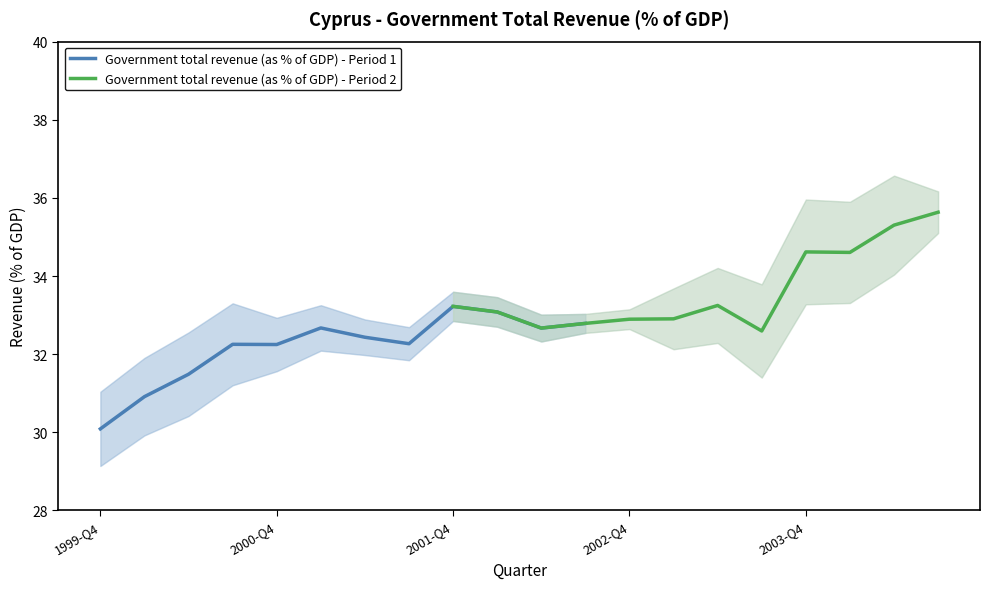

At which label does Government total revenue (as % of GDP) - Period 1 reach its minimum?

1999-Q4